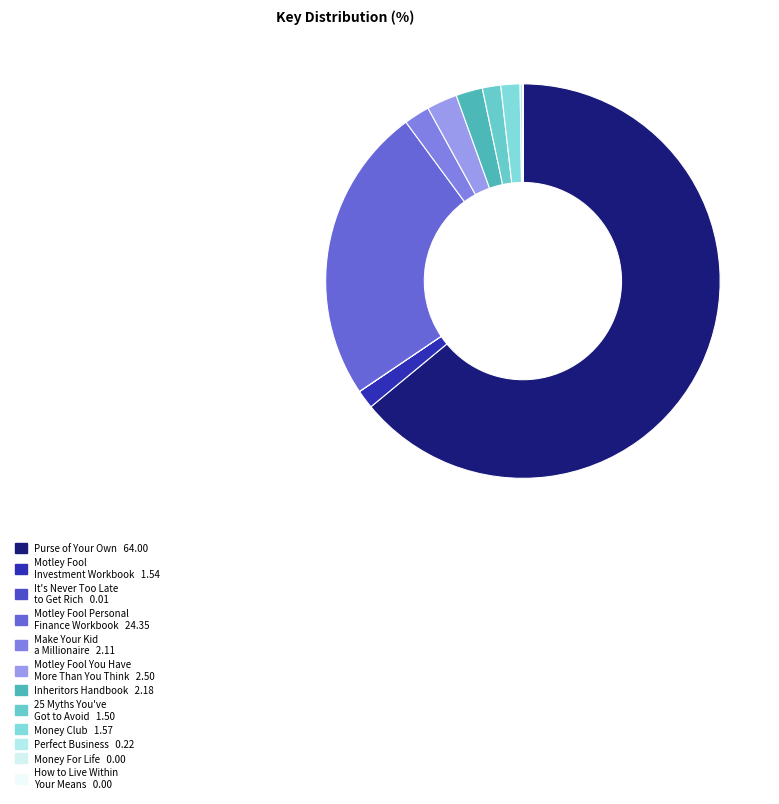

What is the majority slice?

Purse of Your Own